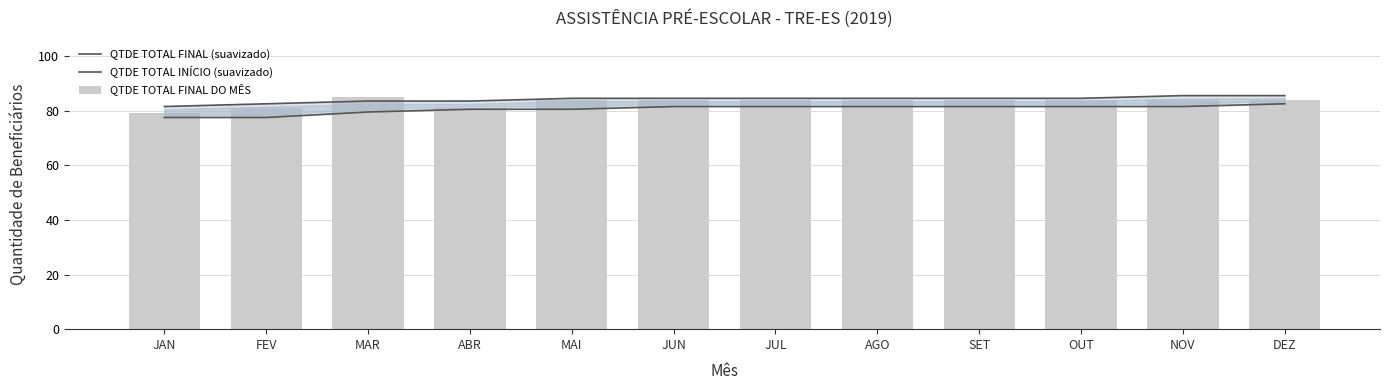

At which category does the chart reach its peak across all series?

NOV